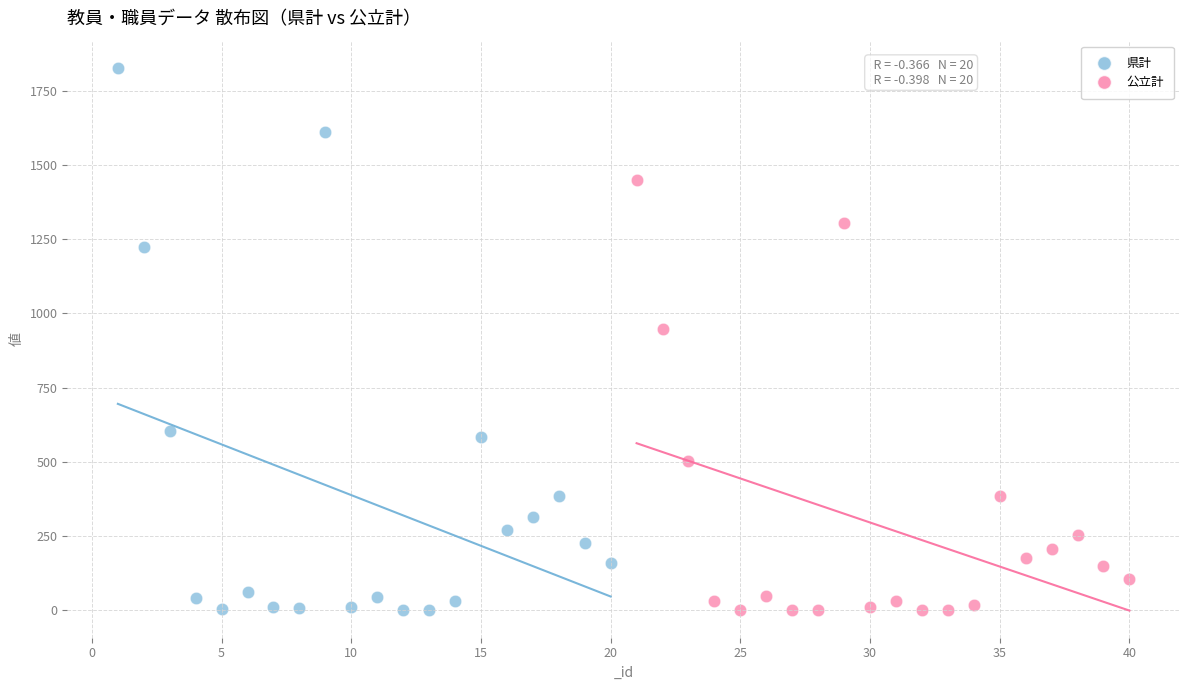

Which series contains the highest Y value?

県計